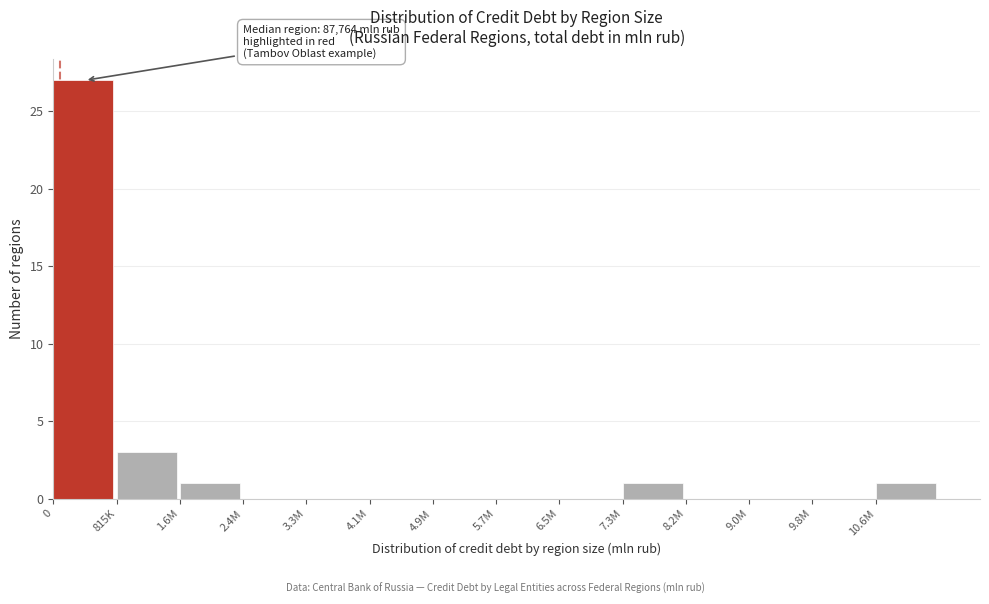

Reading right to left, list all the values displayed in this chart.

10.6M=1	9.8M=0	9.0M=0	8.2M=0	7.3M=1	6.5M=0	5.7M=0	4.9M=0	4.1M=0	3.3M=0	2.4M=0	1.6M=1	815K=3	0=27